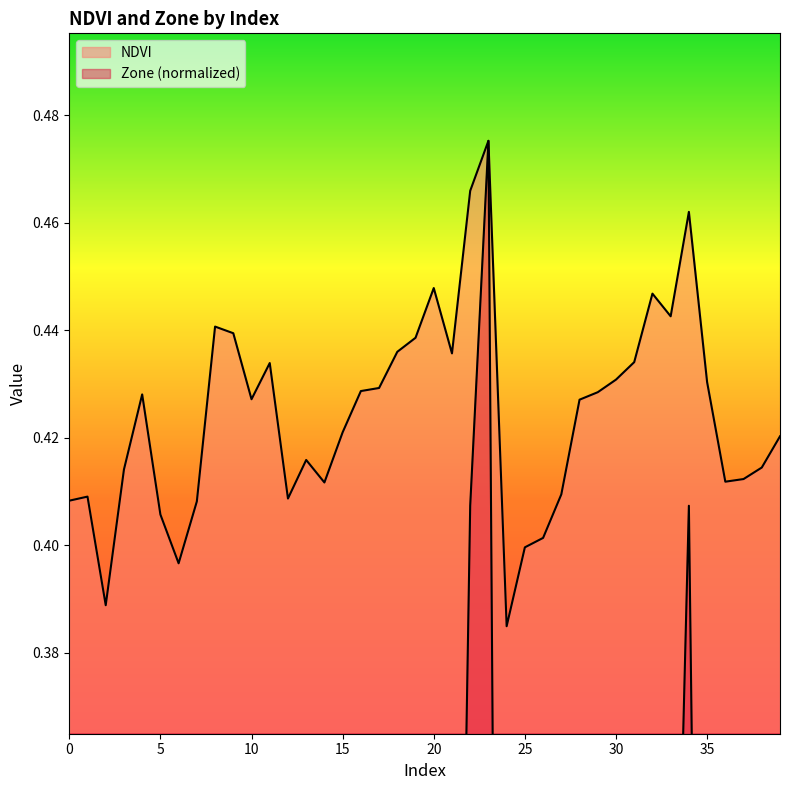

Is the value of Zone at 16 greater than the value of NDVI at 34?

No